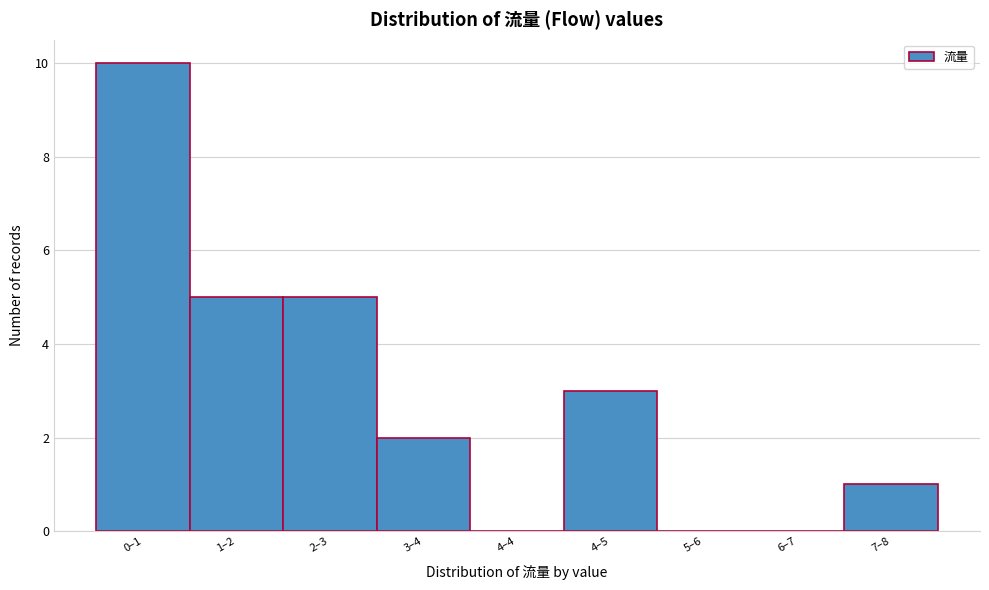

Reading right to left, transcribe all the data shown in this chart.

7–8=1	6–7=0	5–6=0	4–5=3	4–4=0	3–4=2	2–3=5	1–2=5	0–1=10